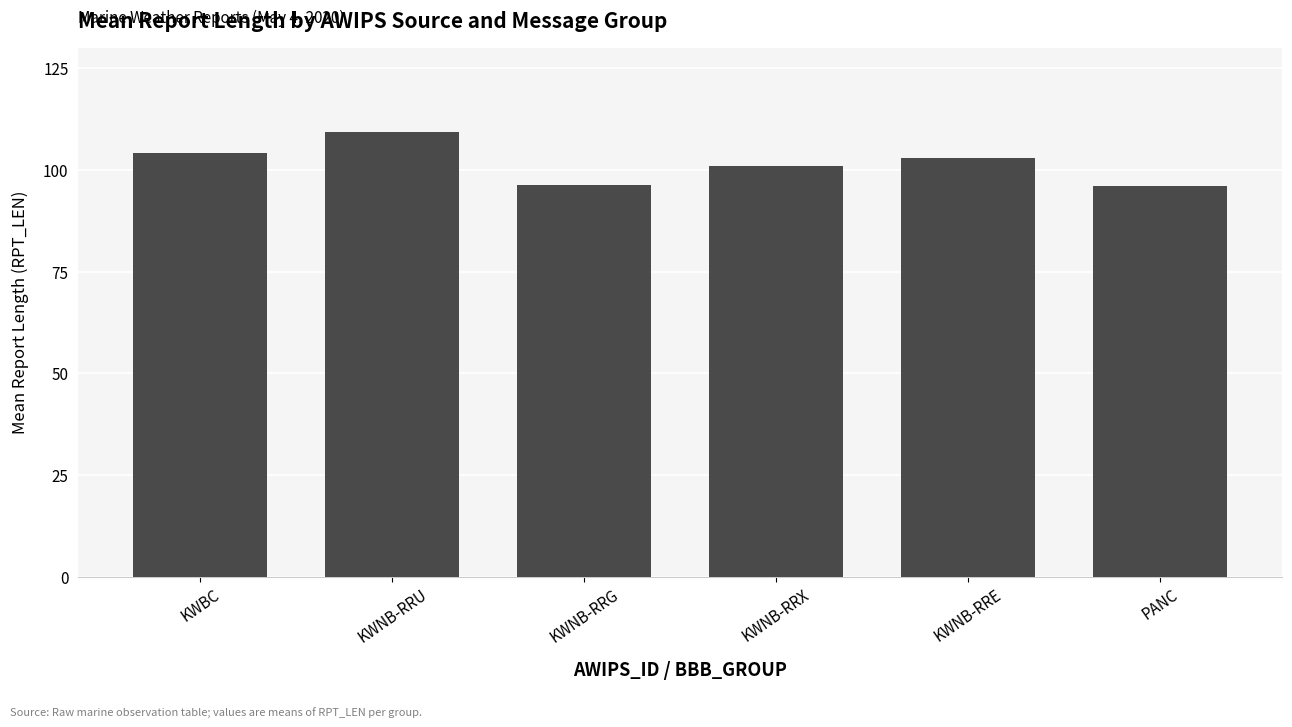

The chart shows a value of 104.2 at KWBC. True or false?

True